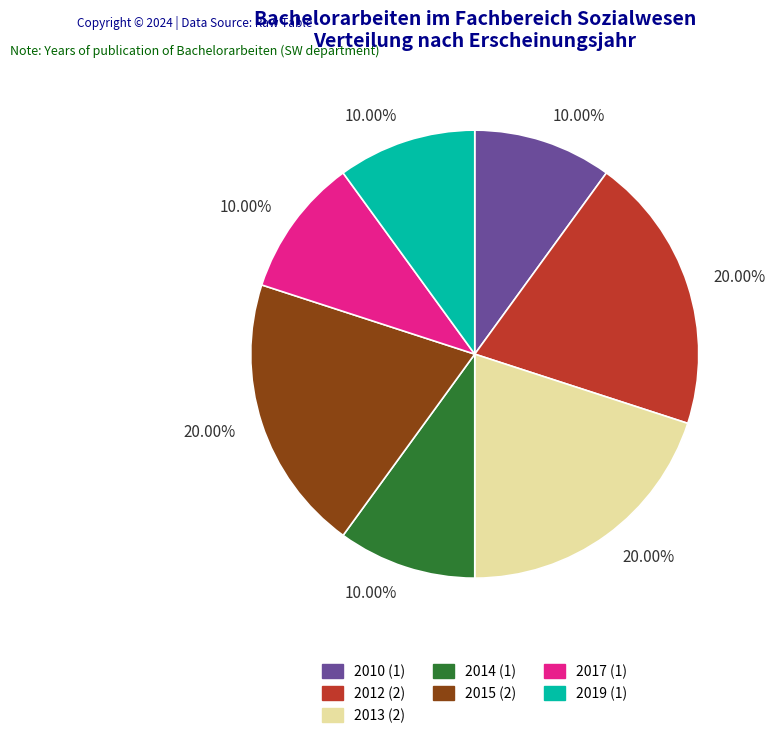

Is there any slice that represents more than half of the pie?

No